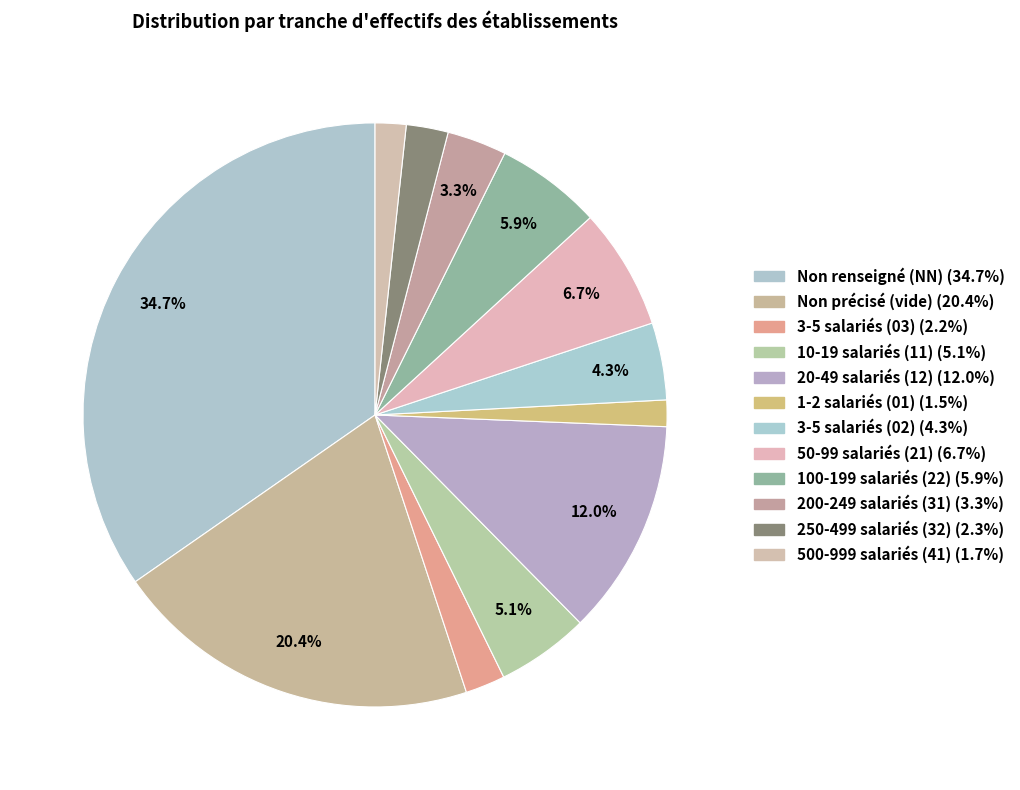

Rank the categories by value from lowest to highest.

01, 41, 03, 32, 31, 02, 11, 22, 21, 12, , NN